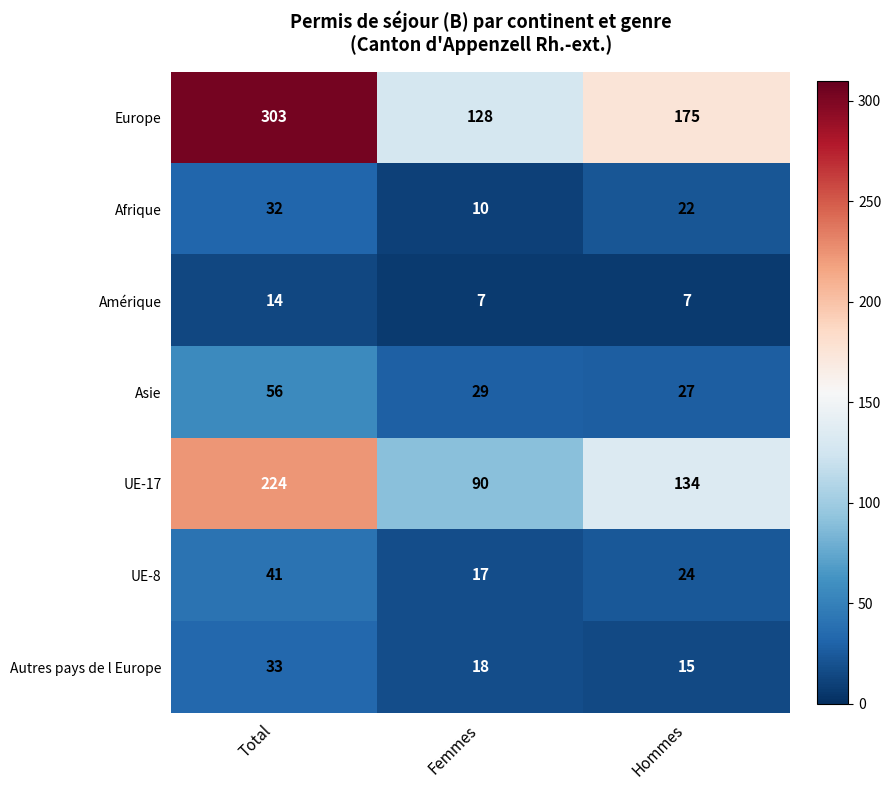

Which series has the widest spread of values?

Europe